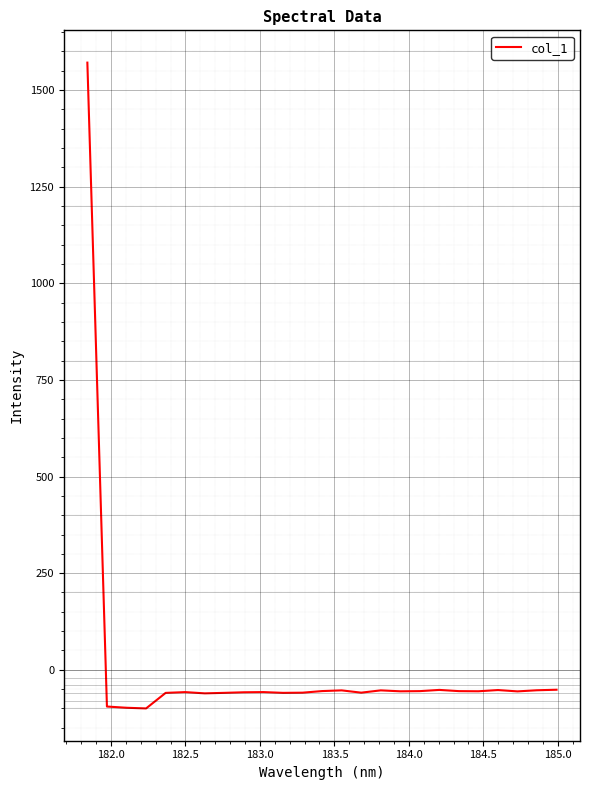

What is the maximum value shown in the chart?

1570.9